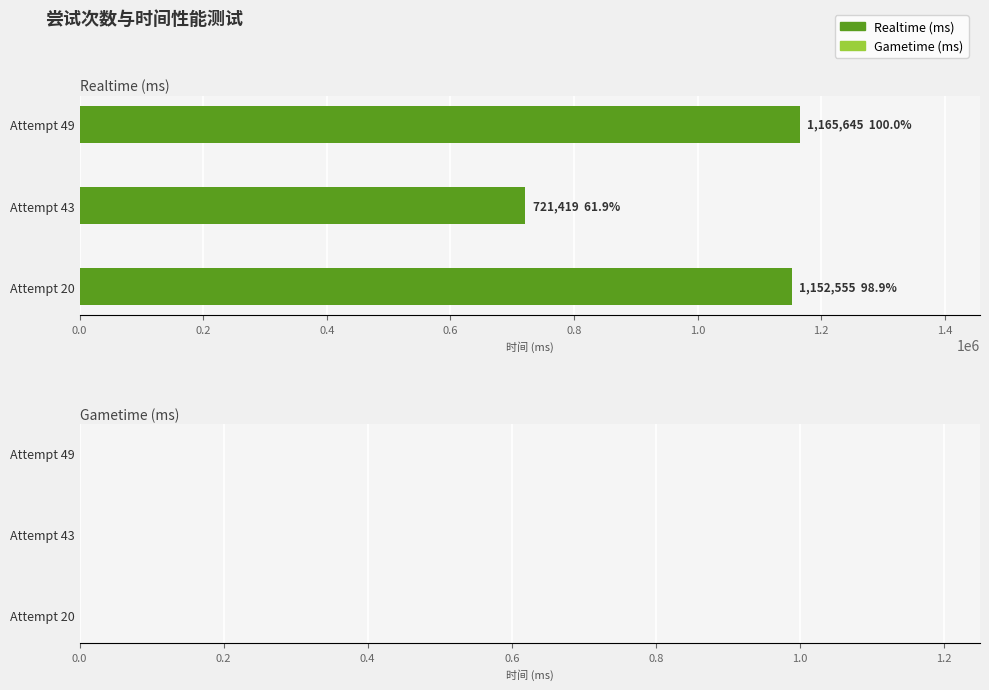

Does the chart contain any negative values?

No